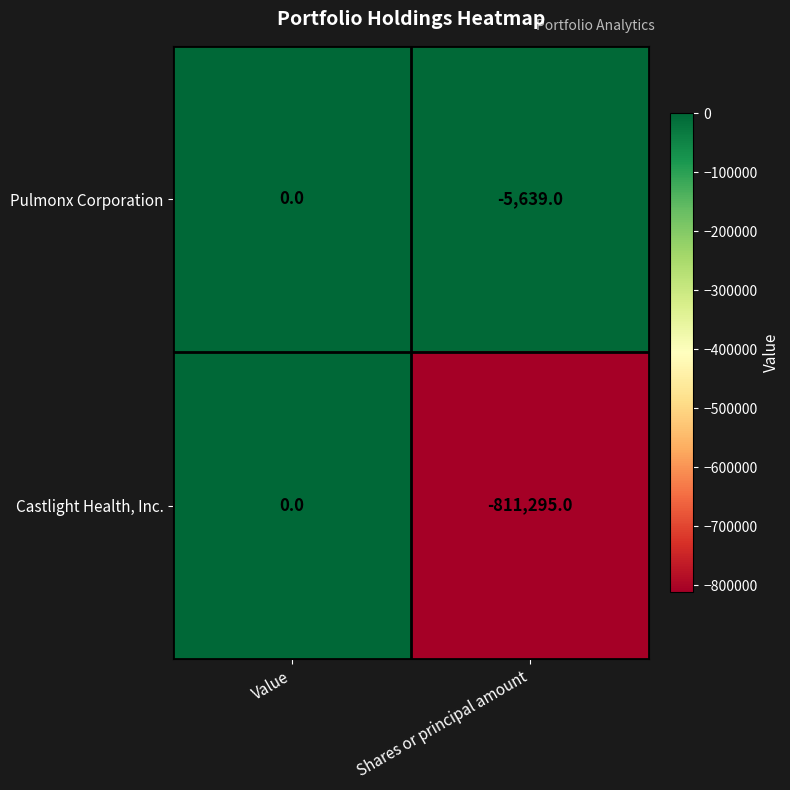

What is the difference between the Castlight Health, Inc. values at Shares or principal amount and Value?

811295